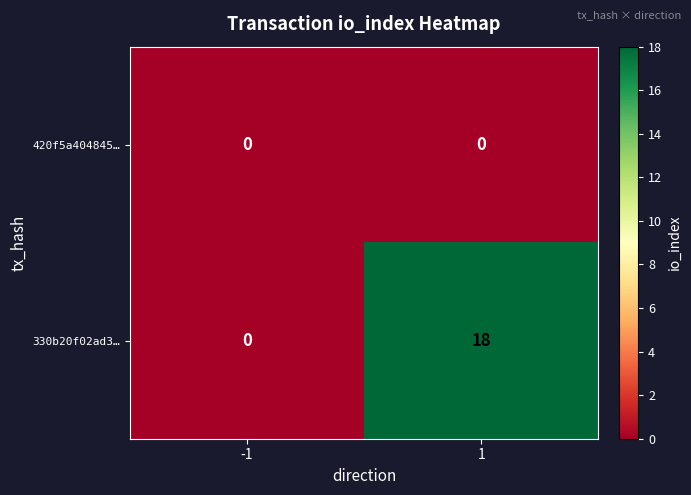

Rank the series at 1 from lowest to highest value.

420f5a404845…, 330b20f02ad3…